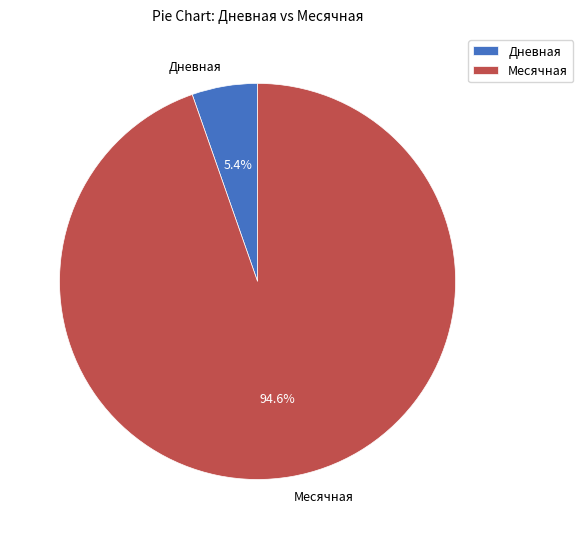

Which has a higher value, Дневная or Месячная?

Месячная